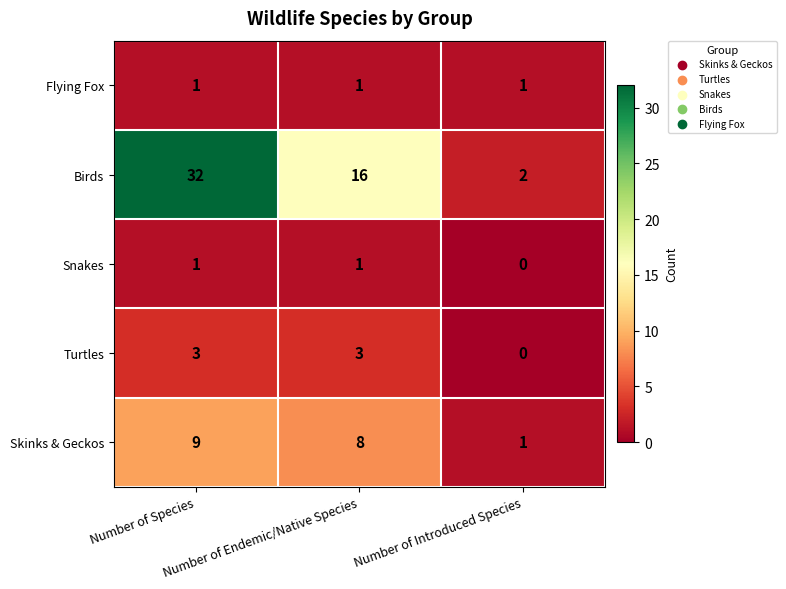

What is the highest value of the Turtles series?

3